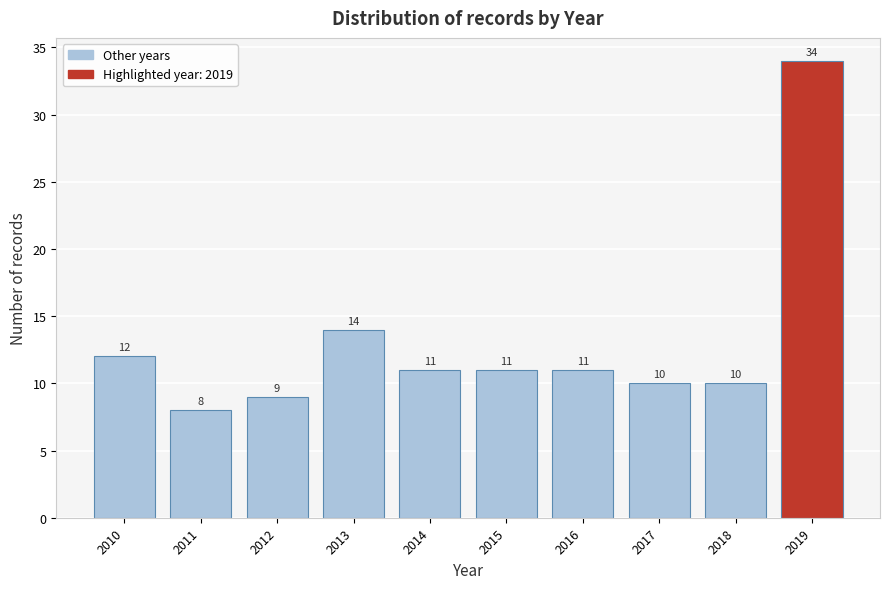

Which range on the x-axis has the tallest bar?

2018.5 to 2019.5